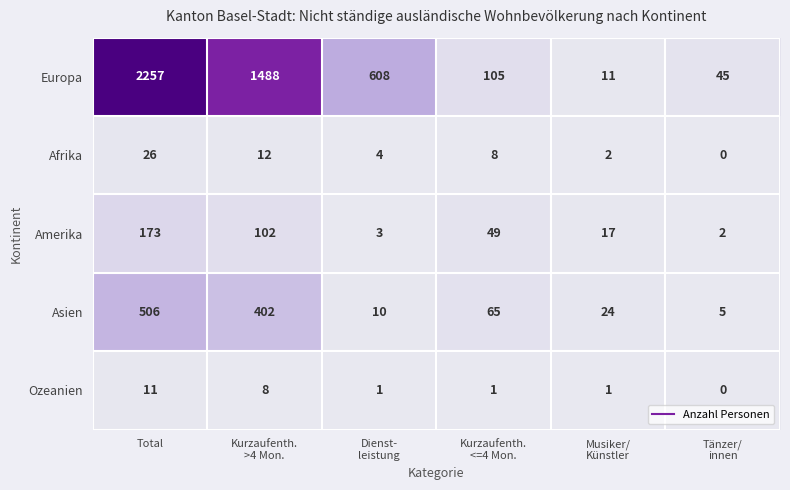

What is the difference between the maximum and minimum values in the Europa series?

2246